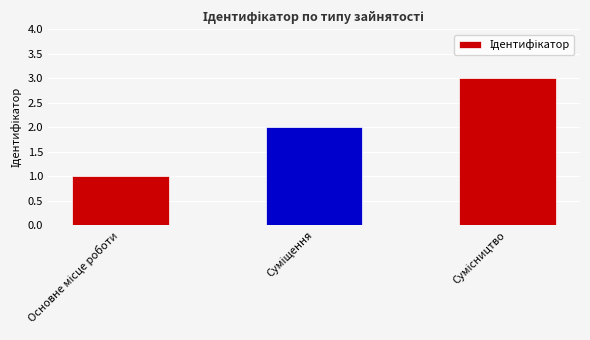

What is the maximum value shown in the chart?

3